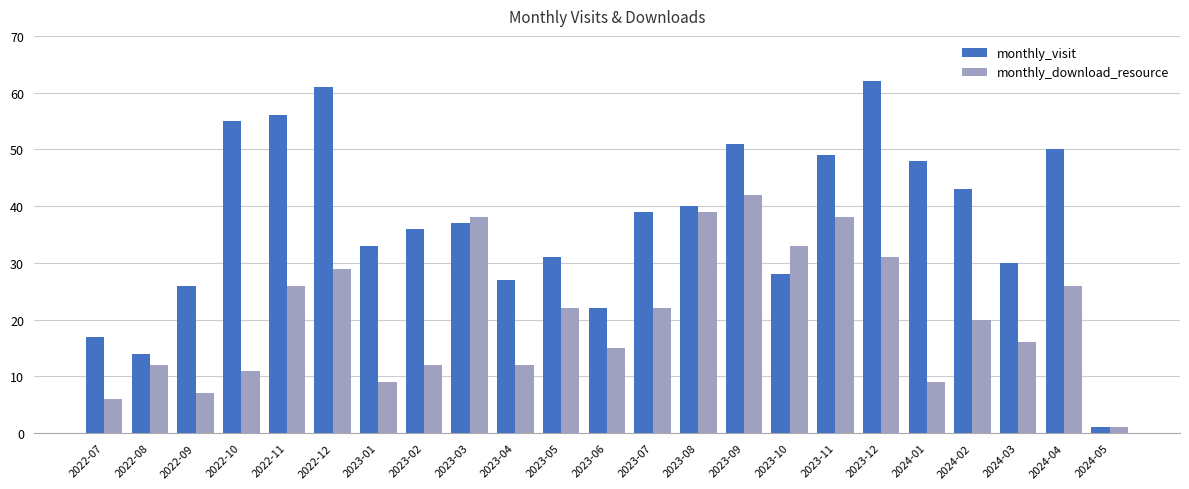

List the series in order of their peak value, highest first.

monthly_visit, monthly_download_resource